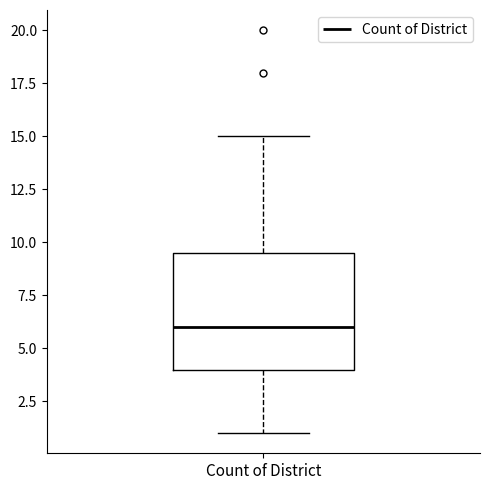

Where does the lower whisker of the box for Count of District end on the y-axis? The values are not printed on the chart, so give them approximately, as read against the axis.

1.0